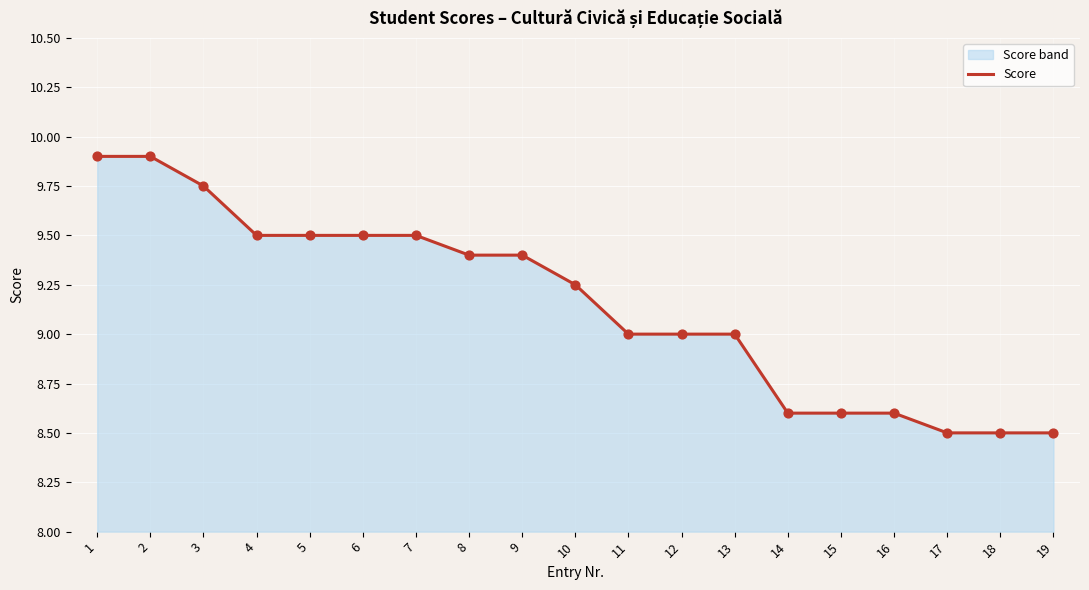

What is the ratio of the value at 14 to the value at 18?

1.0